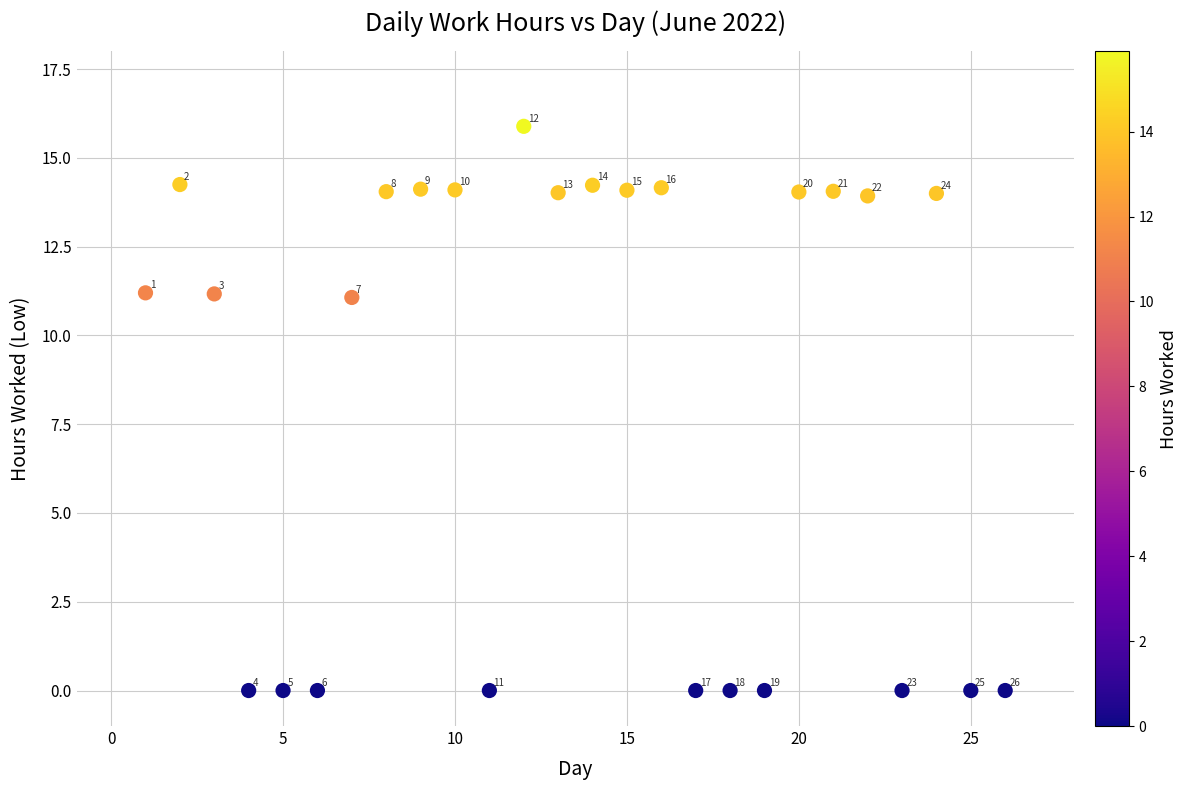

What Y value in the scatter plot is closest to 7?

11.1